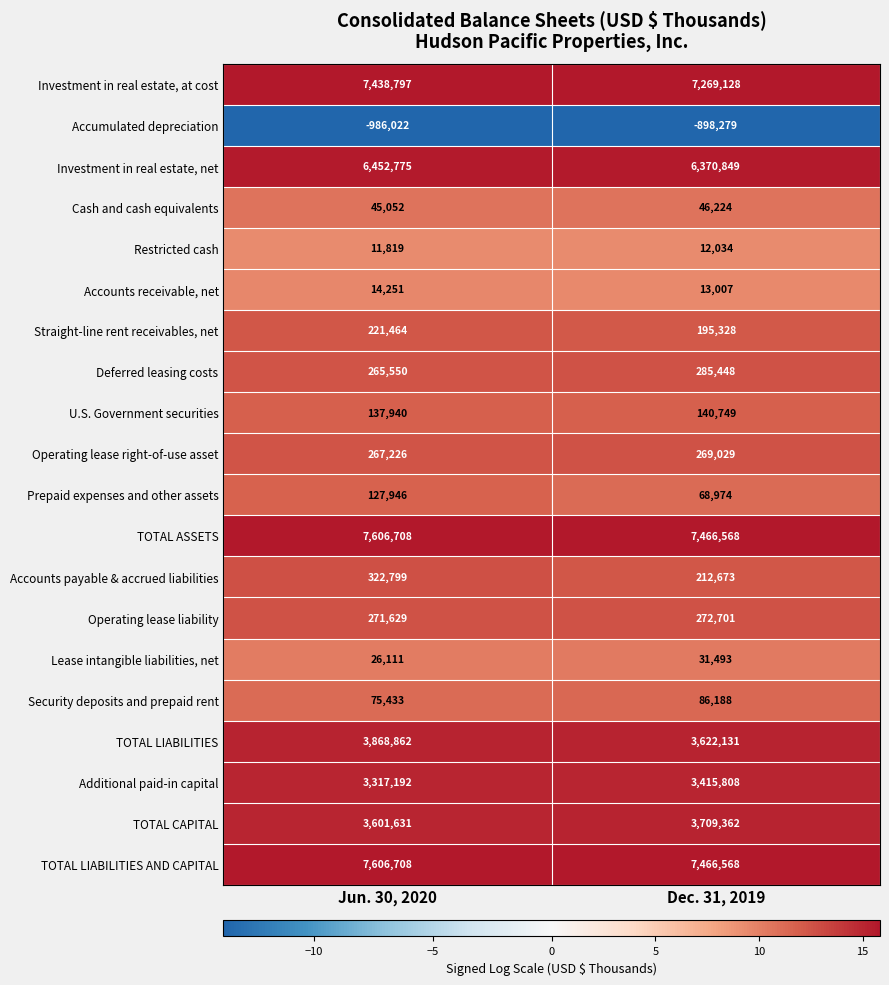

How many categories are shown in the chart?

2